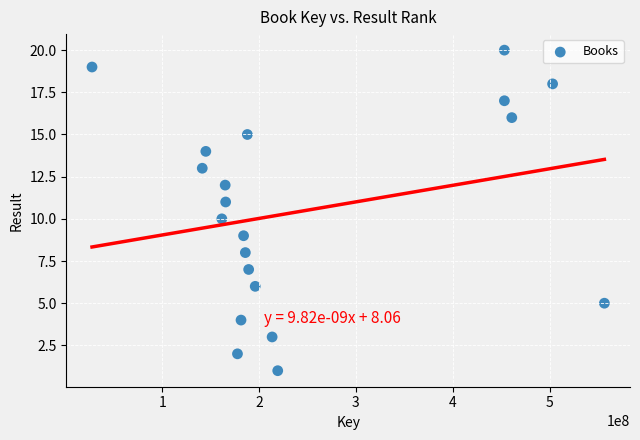

What is the range of X values (max minus min)?

528905399